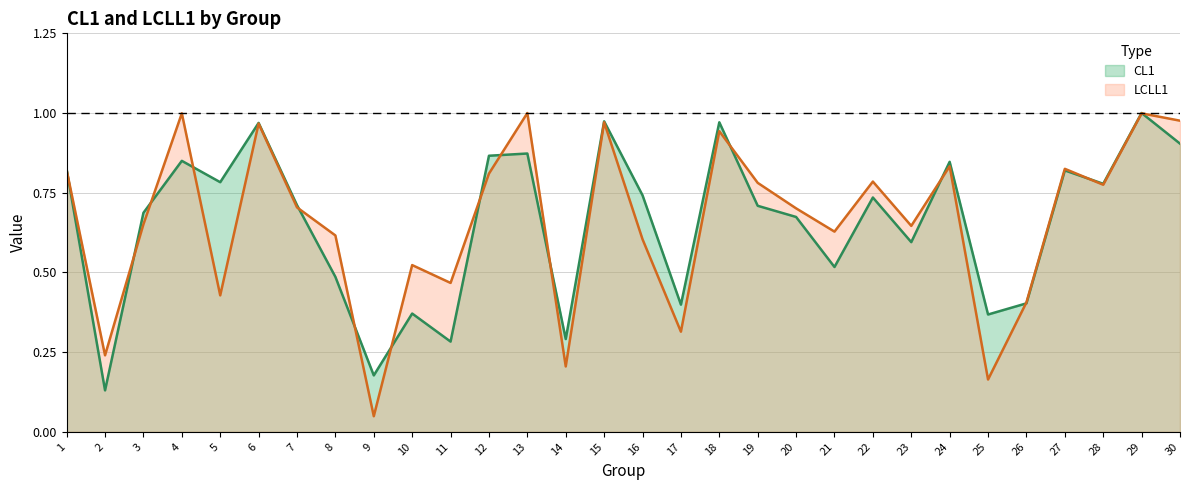

Between which two adjacent categories do LCLL1 and CL1 first intersect?

1 and 2